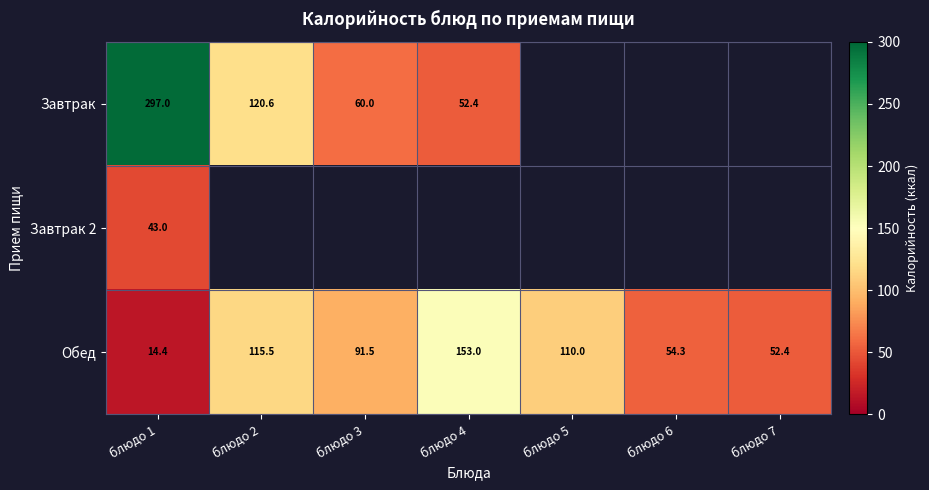

Which category has the highest value in the Обед series?

блюдо 4